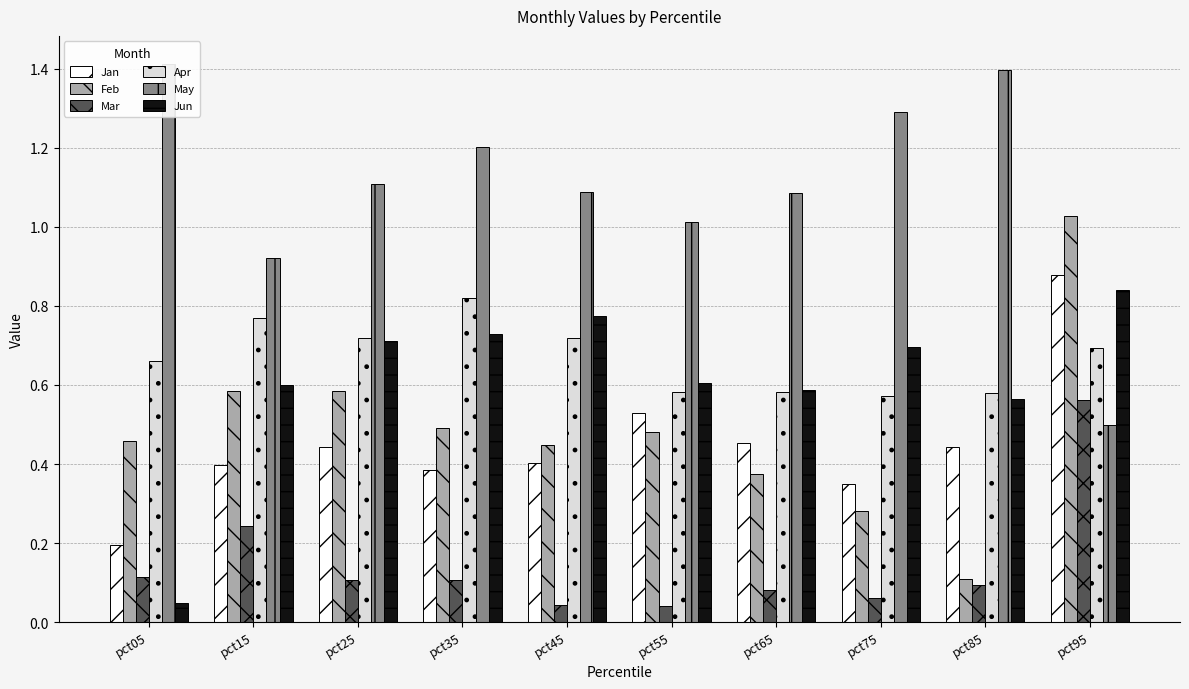

The Mar series shows 0.0 at pct25. True or false?

False